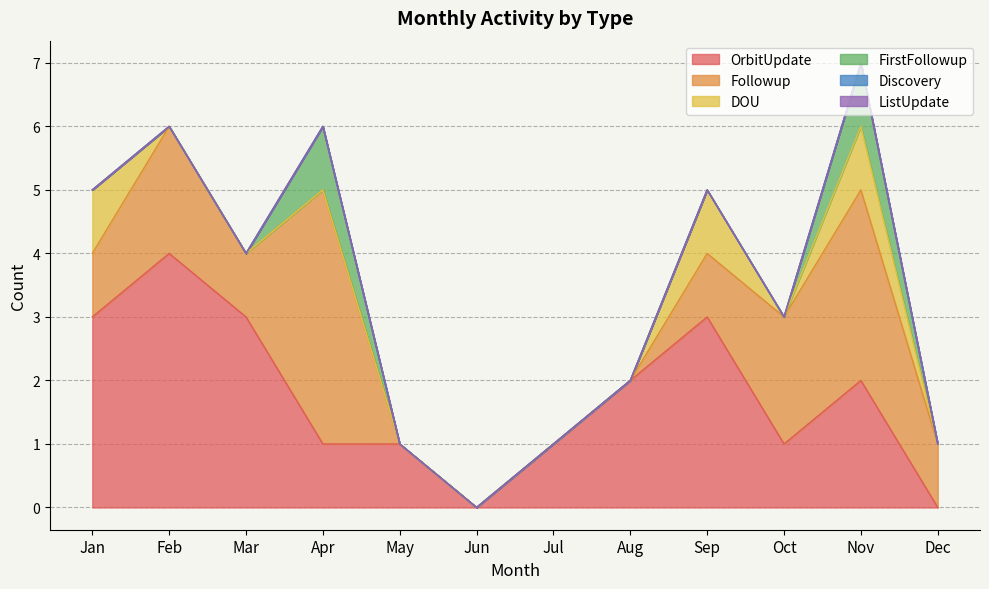

Reading left to right, list all the values displayed in this chart.

OrbitUpdate: 3	4	3	1	1	0	1	2	3	1	2	0
Followup: 1	2	1	4	0	0	0	0	1	2	3	1
DOU: 1	0	0	0	0	0	0	0	1	0	1	0
FirstFollowup: 0	0	0	1	0	0	0	0	0	0	1	0
Discovery: 0	0	0	0	0	0	0	0	0	0	0	0
ListUpdate: 0	0	0	0	0	0	0	0	0	0	0	0